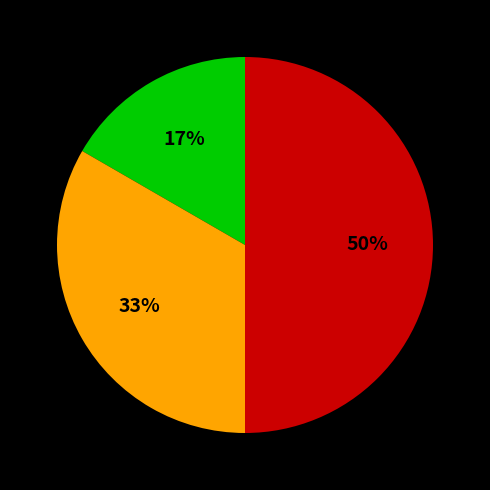

To the nearest percent, what is the average slice percentage?

33%